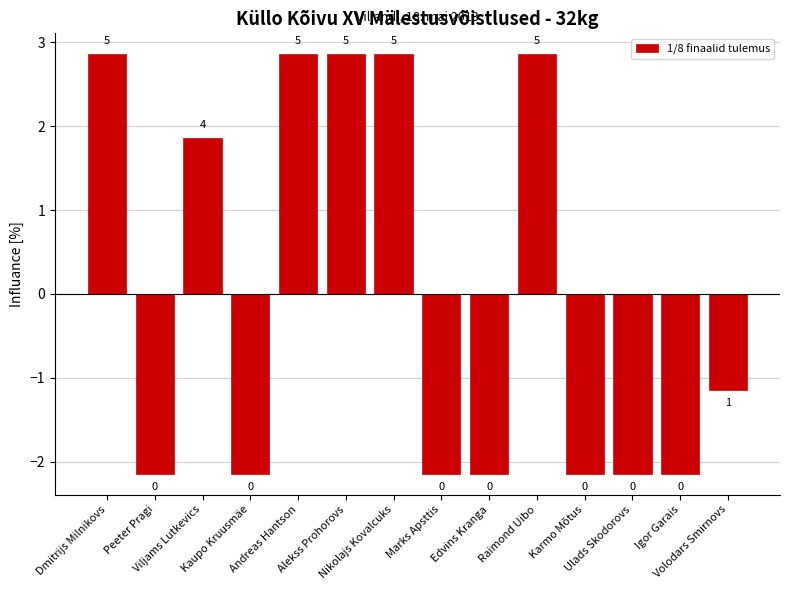

Are the bars horizontal?

No